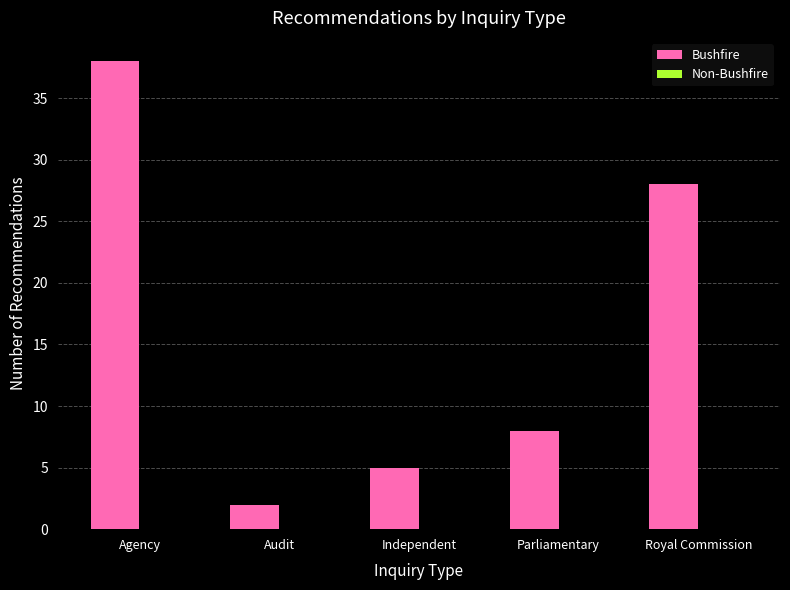

Between Independent and Audit, which is larger?

Independent